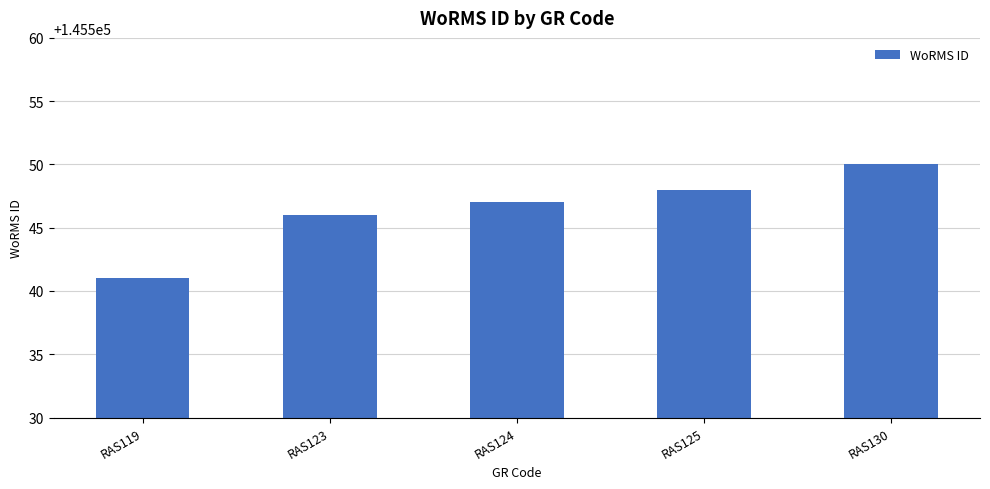

What is the value of the 2nd bar from the left?

145546